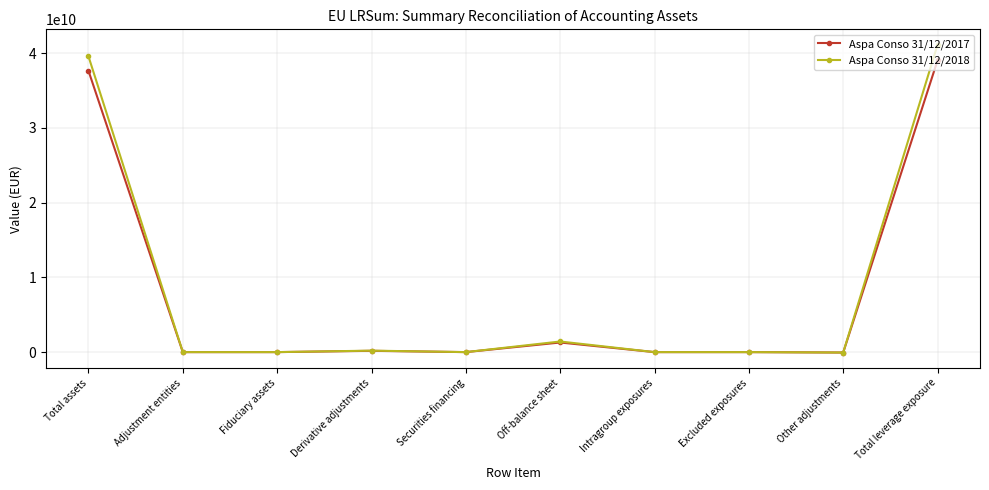

How many series are shown in this chart?

2